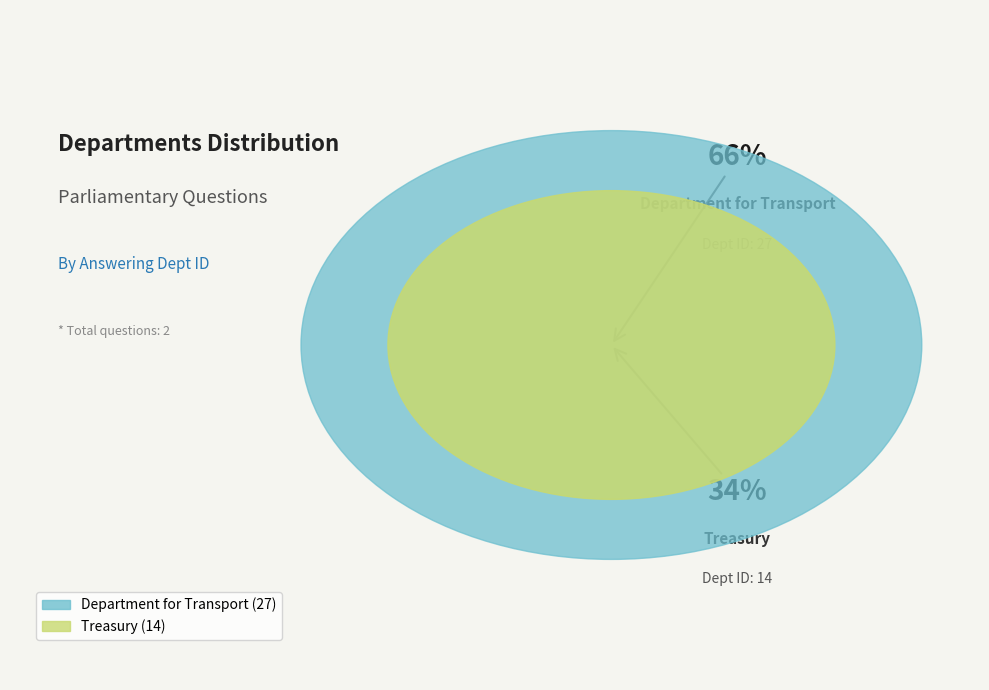

Which category has the smallest portion of the pie?

Treasury